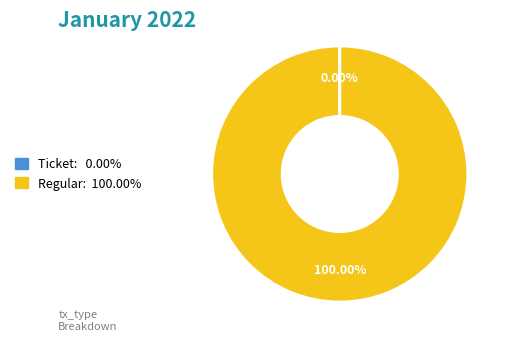

Which category accounts for the majority?

Regular